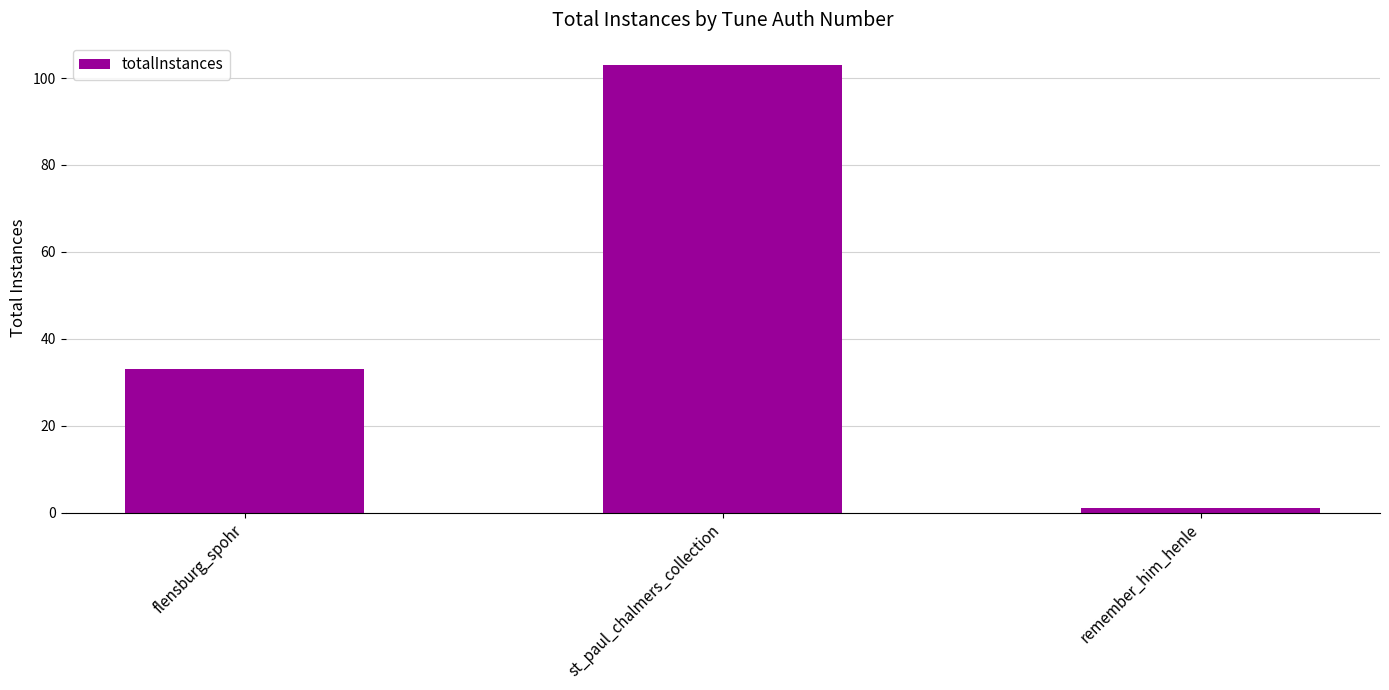

What is the label of the 1st bar from the left?

flensburg_spohr